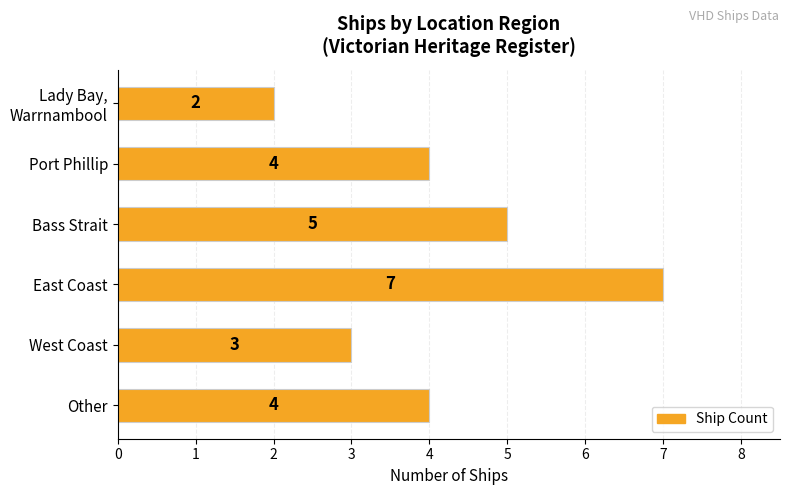

What is the greatest value displayed?

7